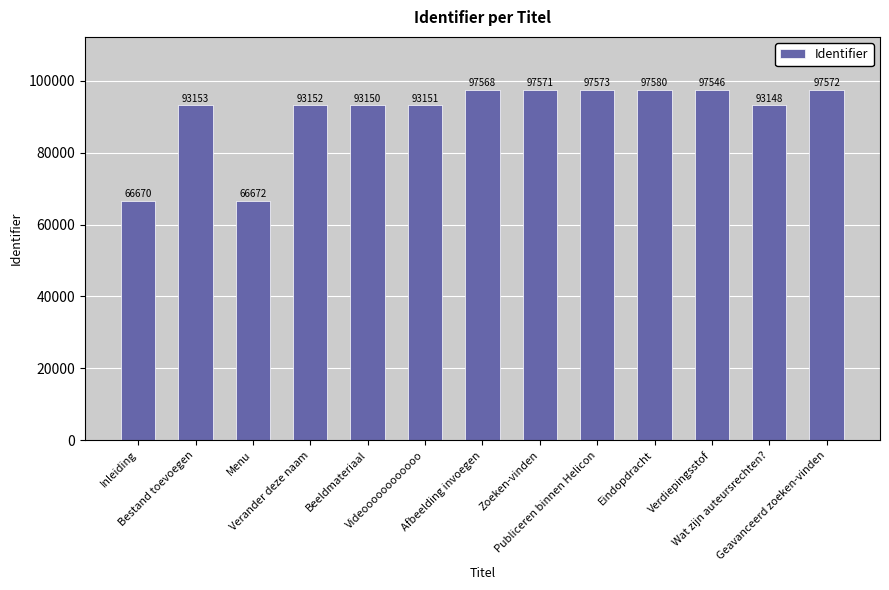

How many data points are less than 93153?

6